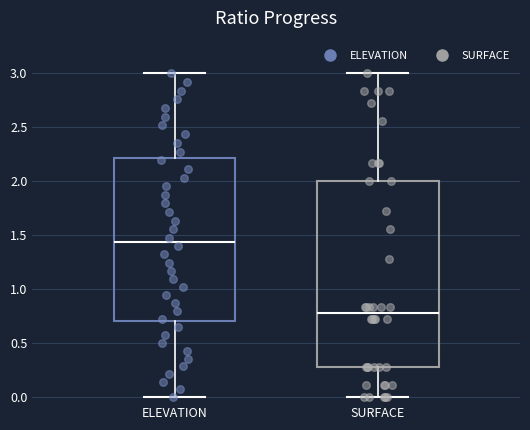

Which box is the tallest, from its lower edge to its upper edge?

SURFACE